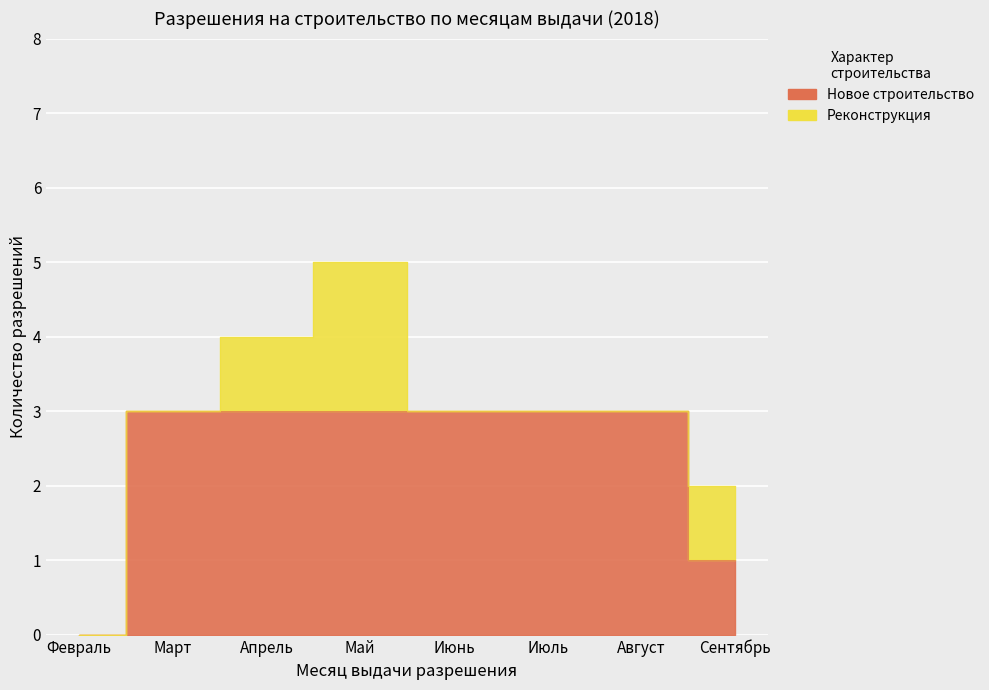

Between Июнь and Июль, which is larger?

Июнь